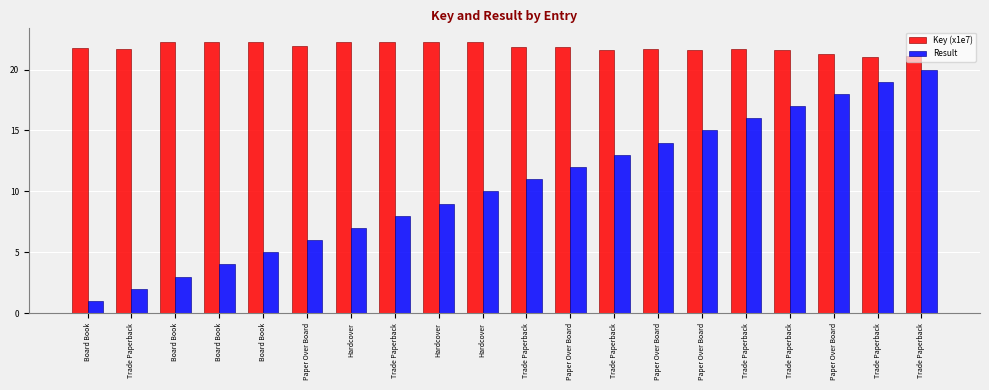

What is the average value of the Result series?

10.5